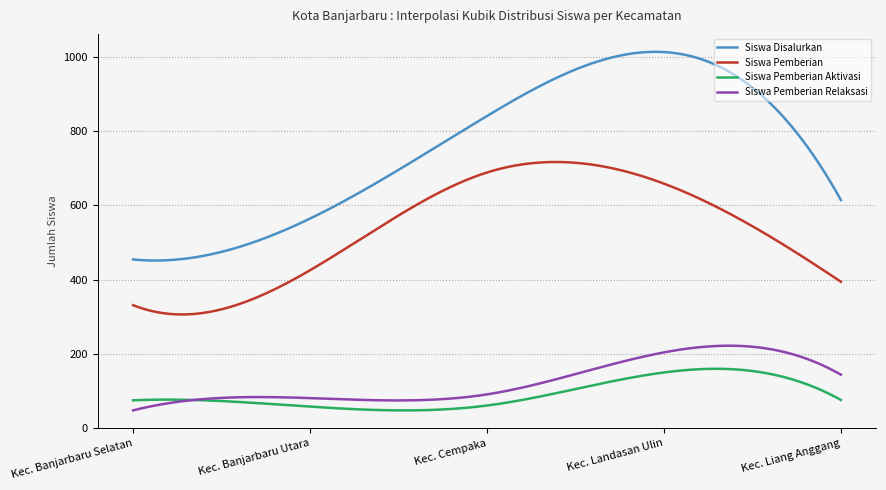

Which series has the widest spread of values?

Siswa Disalurkan